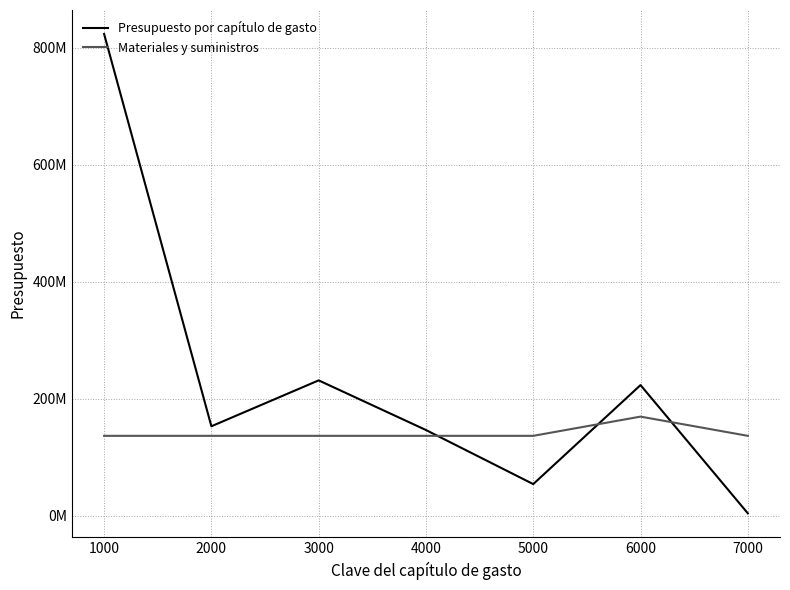

Does the chart have visible grid lines?

Yes